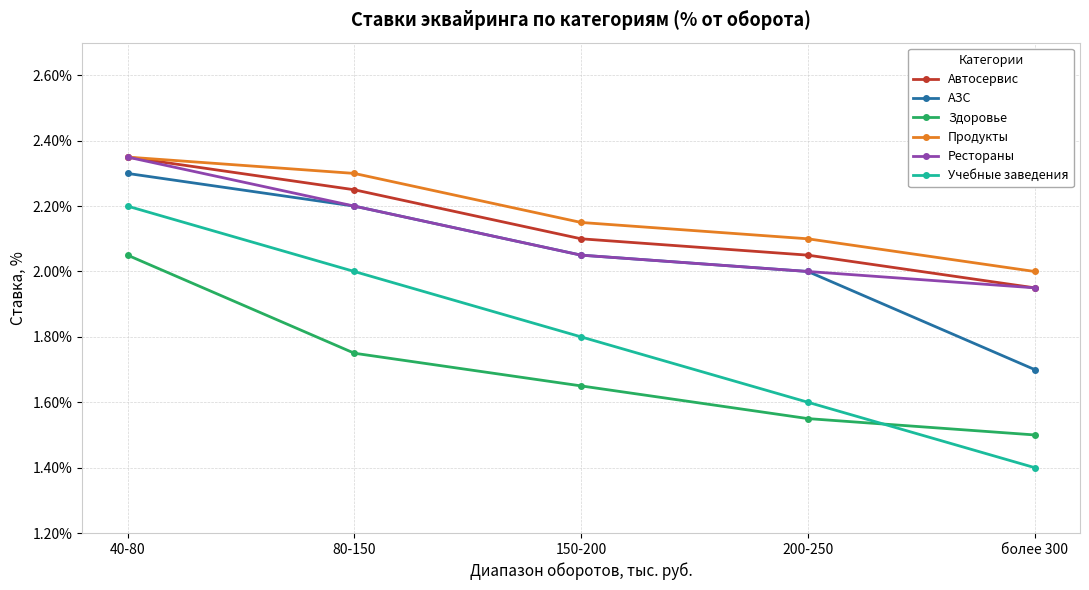

True or false: Рестораны has more than 2 interior local peaks.

False